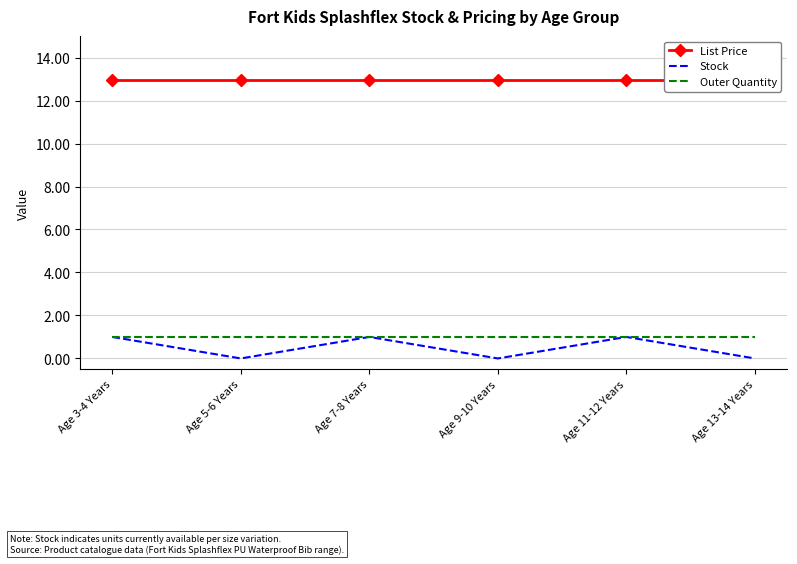

True or false: Outer Quantity has more than 0 points higher than both neighbors.

False